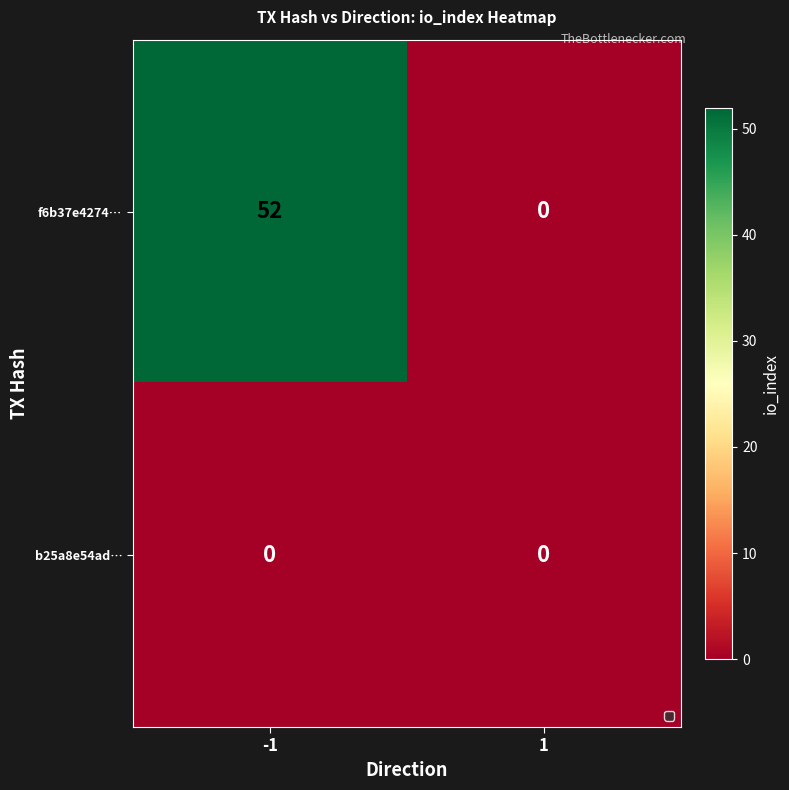

List the series in order of their overall mean, lowest first.

b25a8e54ad…, f6b37e4274…